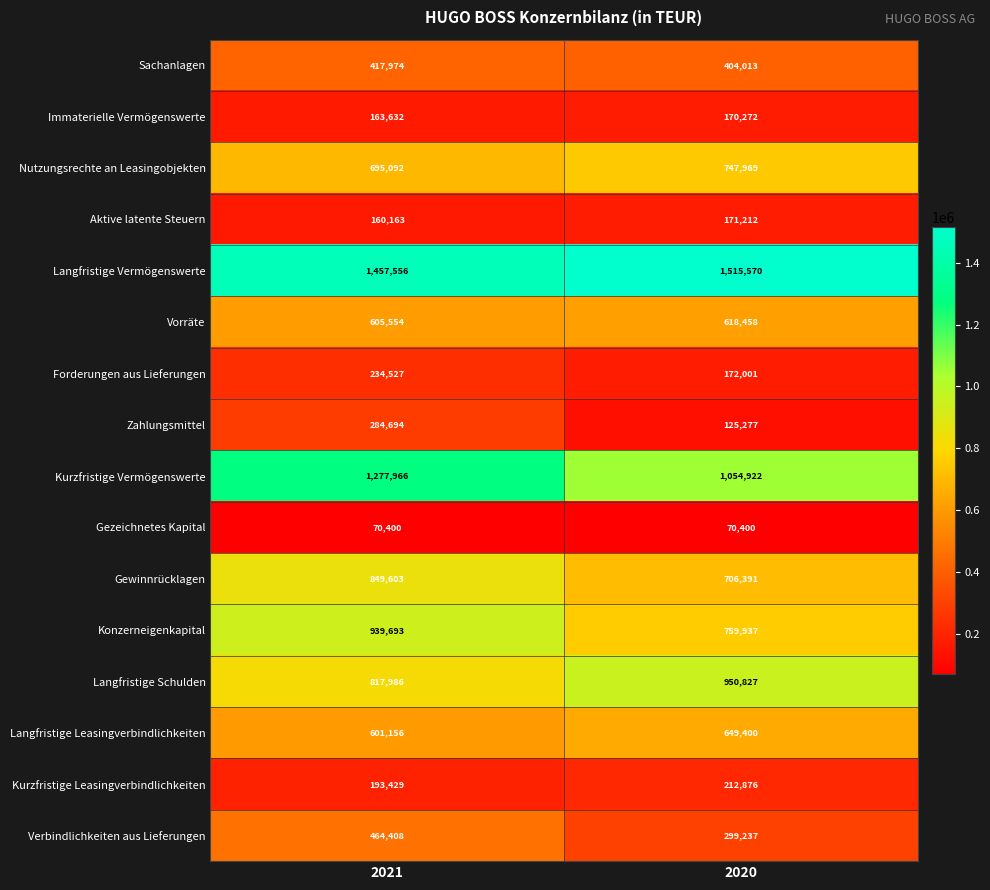

What is the total value across all series at 2020?

8628762